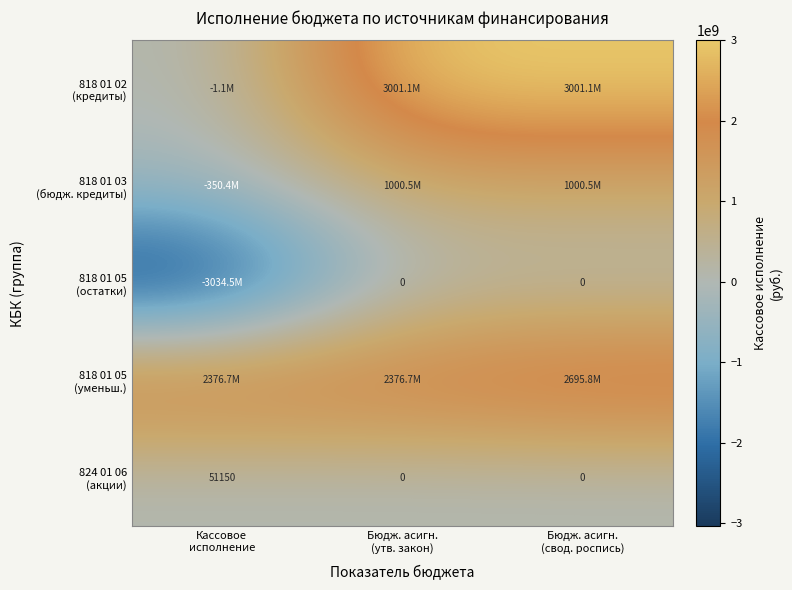

The 818 01 05 (остатки) series shows 0.0 at Бюдж. асигн. (свод. роспись). True or false?

True